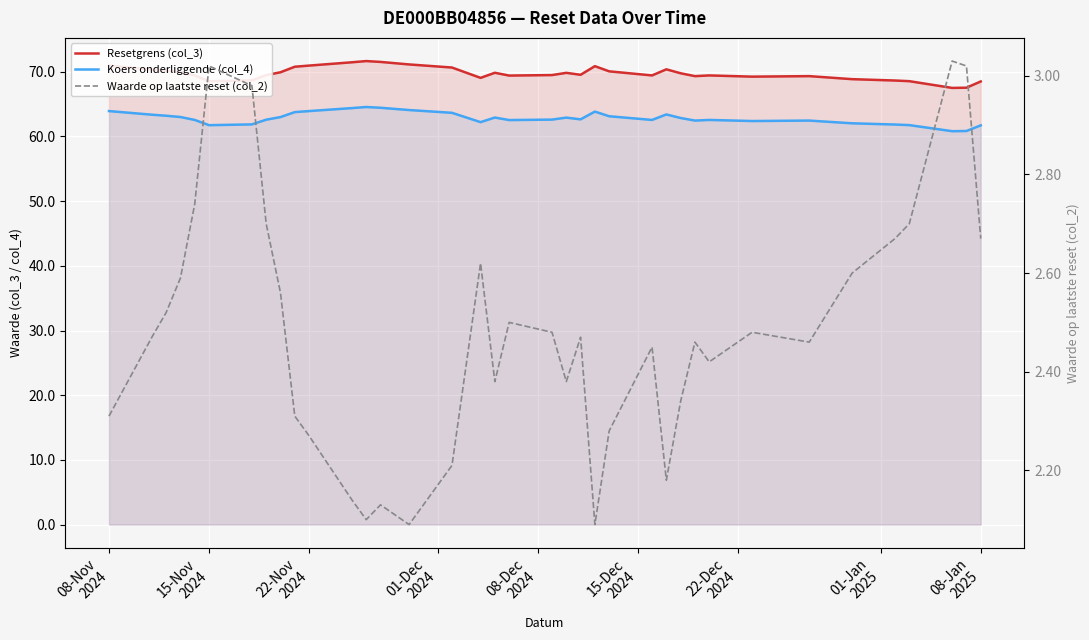

Reading left to right, what are all the values shown in this chart?

Resetgrens (col_3): 71.0	70.3	70.2	69.9	69.4	68.5	68.7	69.5	69.9	70.8	71.0	71.5	71.7	71.5	71.1	70.7	69.1	69.8	69.4	69.5	69.8	69.5	70.9	70.1	69.4	70.4	69.8	69.3	69.4	69.2	69.3	68.9	68.6	68.5	67.5	67.5	68.5
Koers onderliggende (col_4): 63.9	63.4	63.2	63.0	62.5	61.7	61.9	62.6	63.0	63.8	63.9	64.4	64.5	64.4	64.1	63.6	62.2	62.9	62.5	62.6	62.9	62.6	63.8	63.1	62.5	63.4	62.9	62.5	62.5	62.4	62.5	62.0	61.8	61.8	60.8	60.8	61.7
Waarde op laatste reset (col_2): 2.3	2.5	2.5	2.6	2.7	3.0	3.0	2.7	2.6	2.3	2.3	2.1	2.1	2.1	2.1	2.2	2.6	2.4	2.5	2.5	2.4	2.5	2.1	2.3	2.5	2.2	2.3	2.5	2.4	2.5	2.5	2.6	2.7	2.7	3.0	3.0	2.7